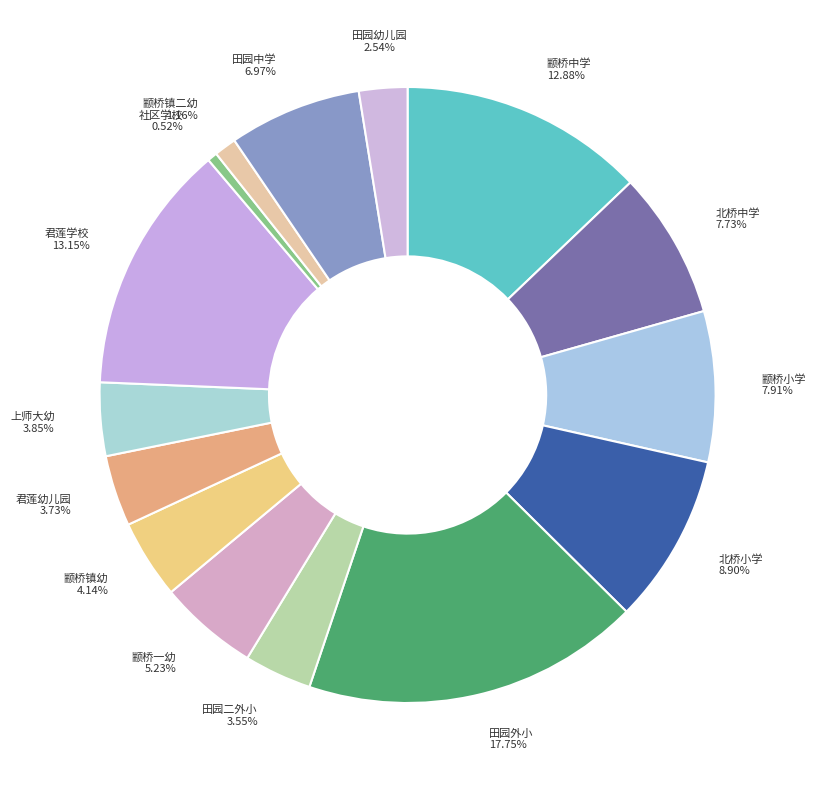

What is the smallest slice in the pie chart?

社区学校